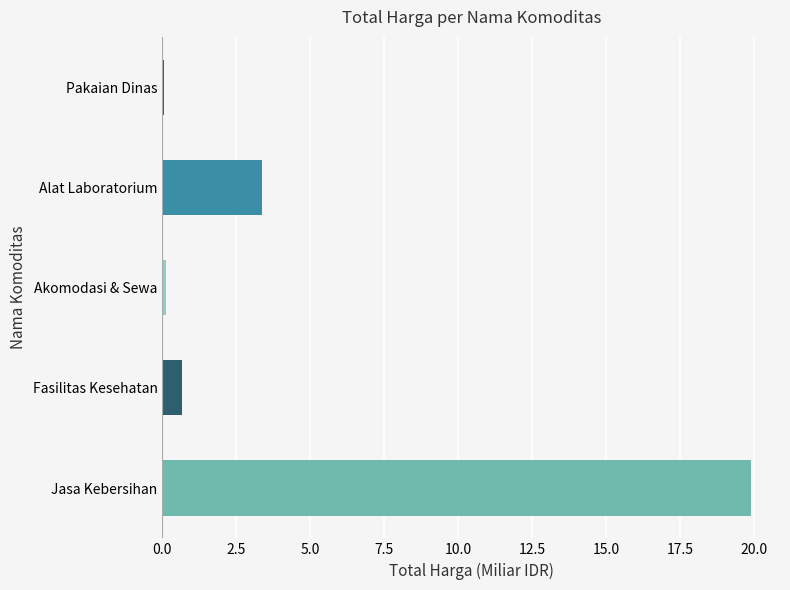

What is the greatest value displayed?

19.9